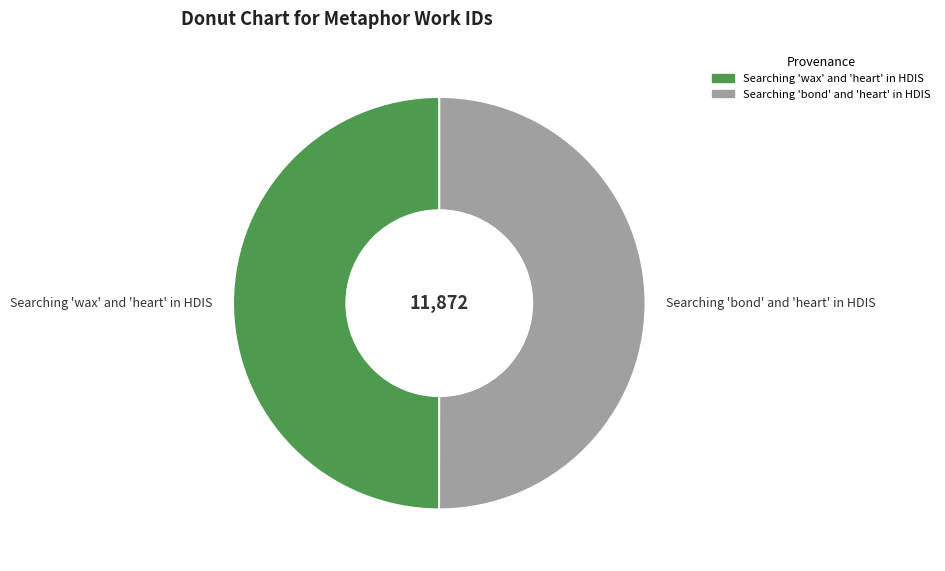

Is the sum of Searching 'wax' and 'heart' in HDIS and Searching 'bond' and 'heart' in HDIS greater than half?

Yes